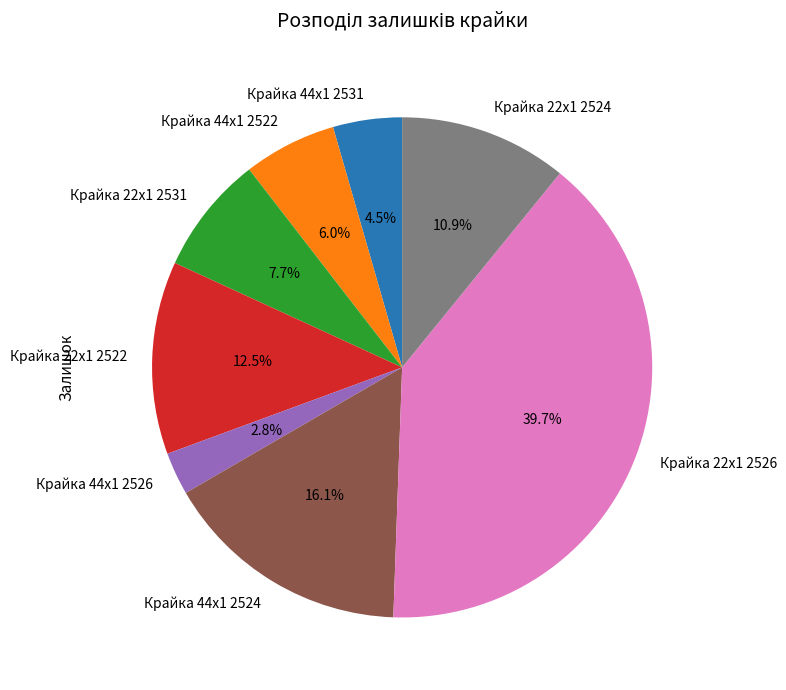

To the nearest percent, what is the combined percentage of Крайка 44x1 2526 and Крайка 22x1 2526?

42%